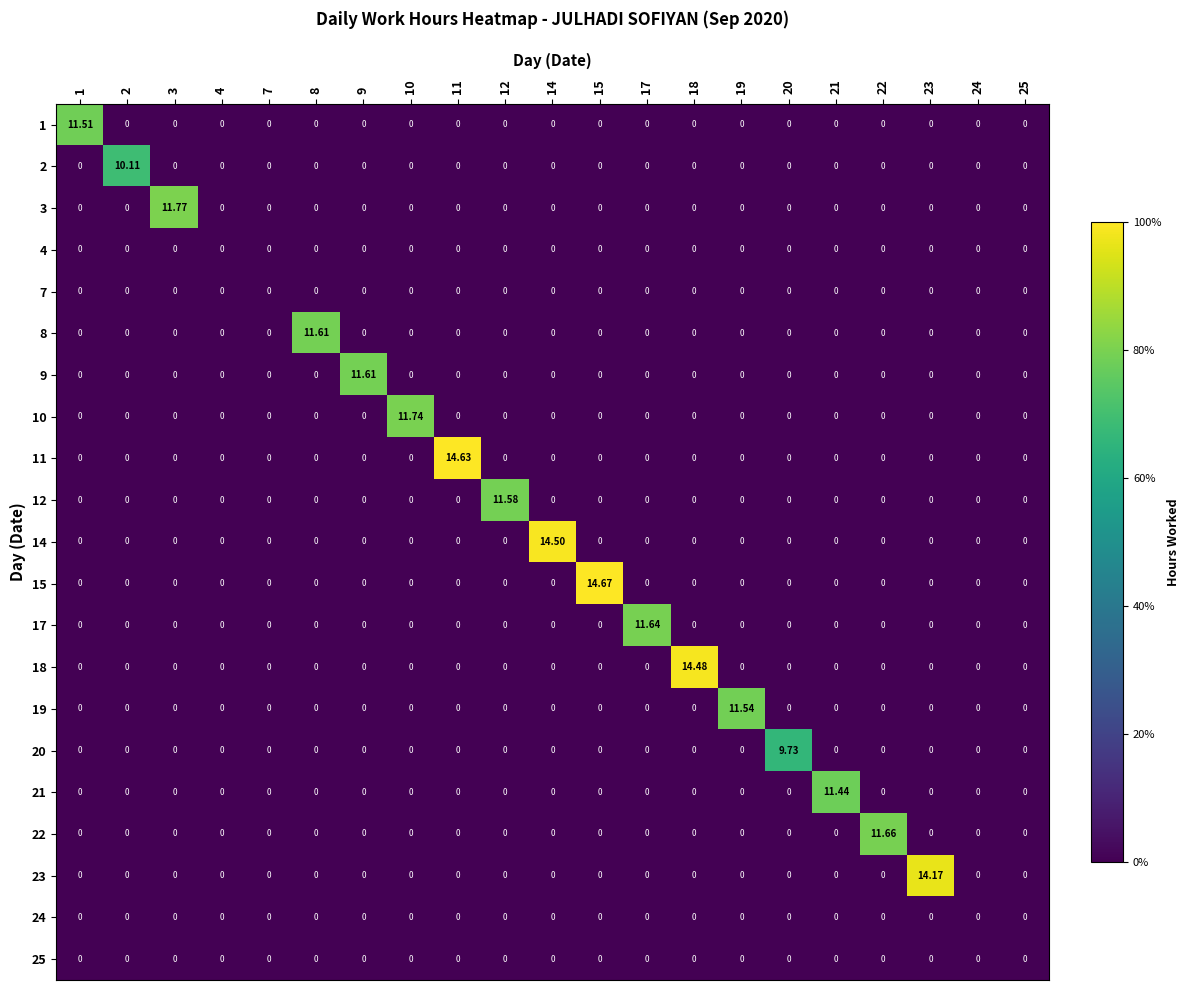

Is the value of 8 at 8 greater than the value of 20 at 19?

Yes